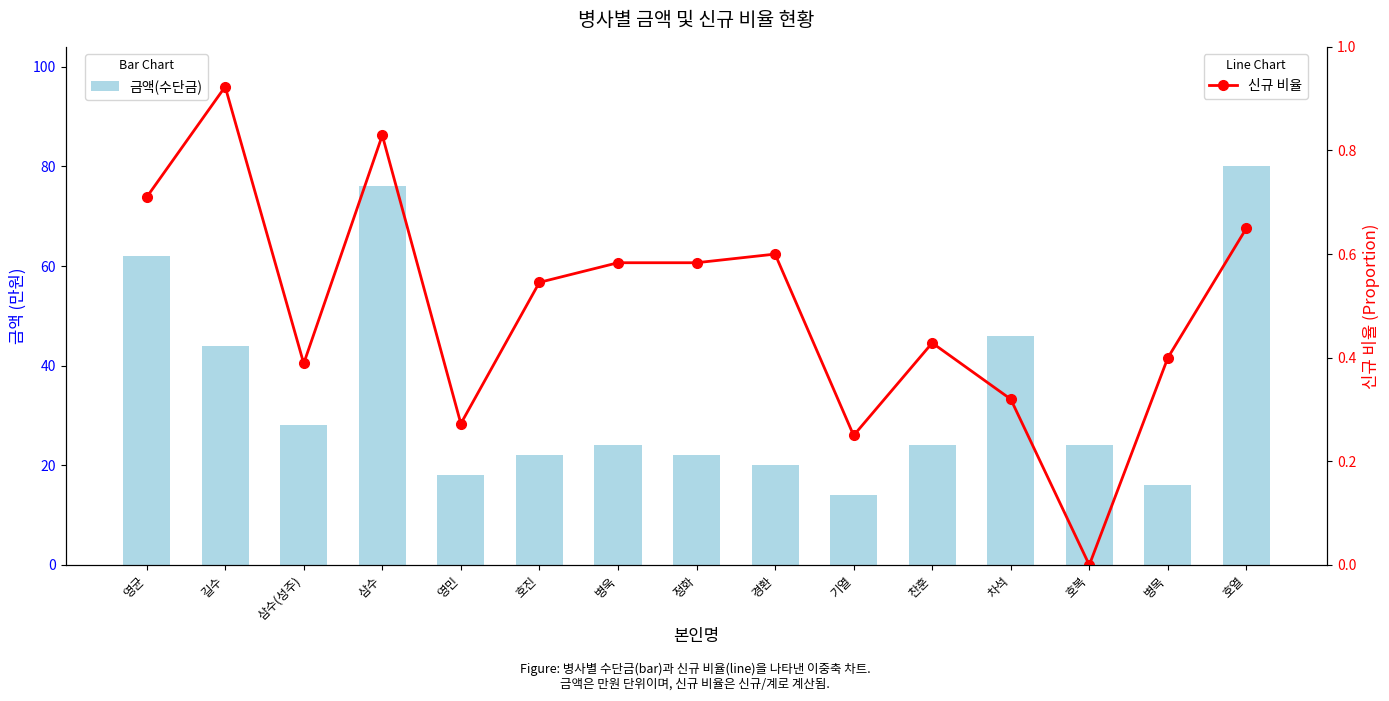

What is the sum of the 금액(수단금) values at 영균 and 삼수?

138.0